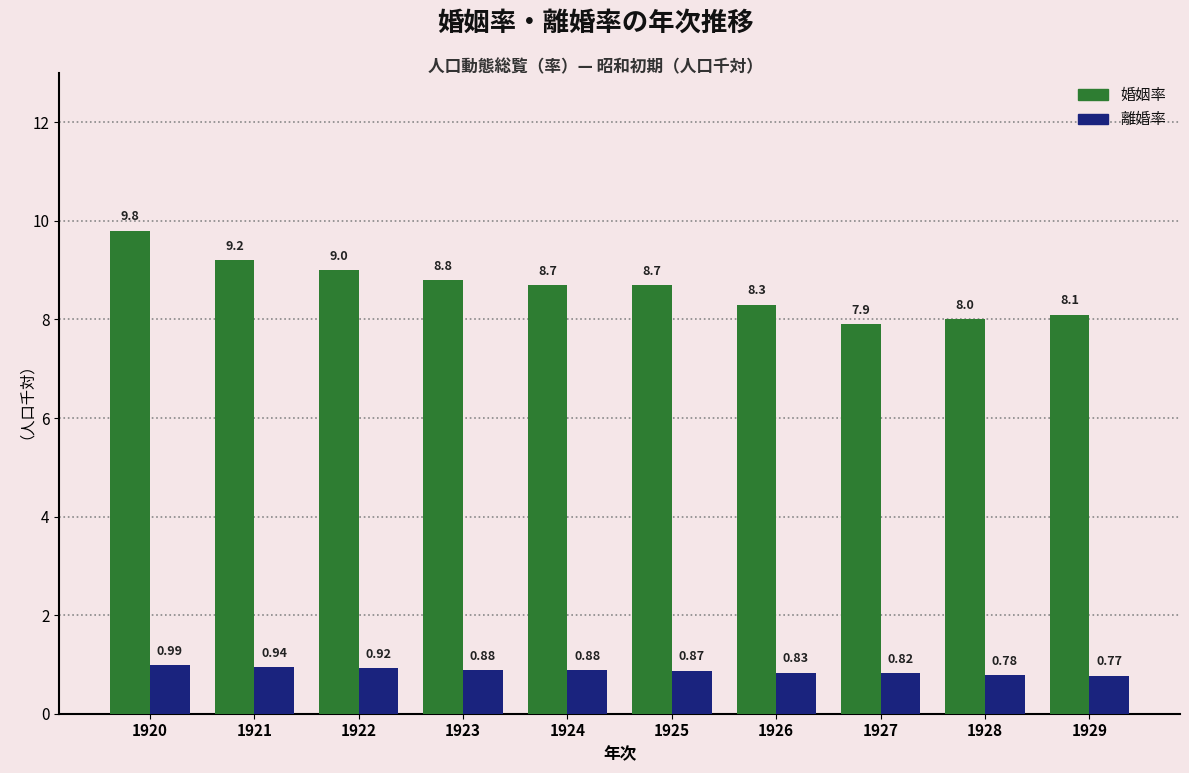

What is the difference between the highest and lowest values at 1921?

8.3